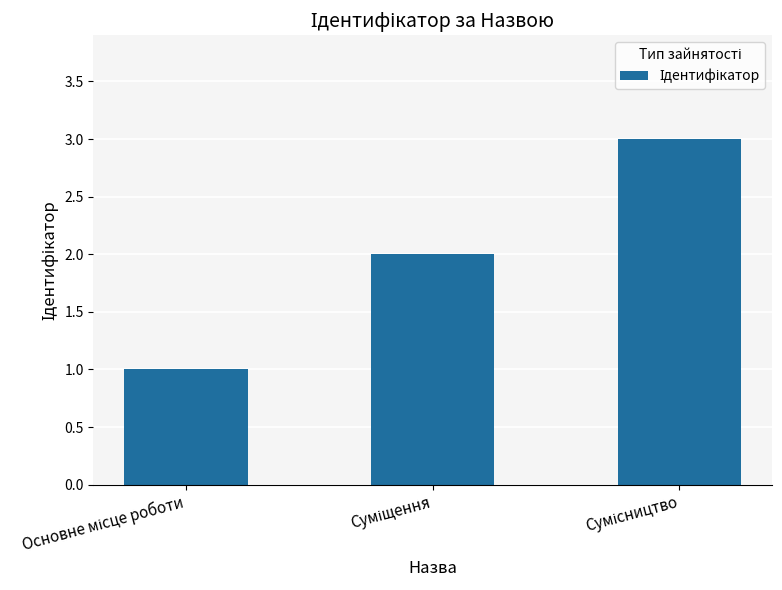

What is the greatest value displayed?

3